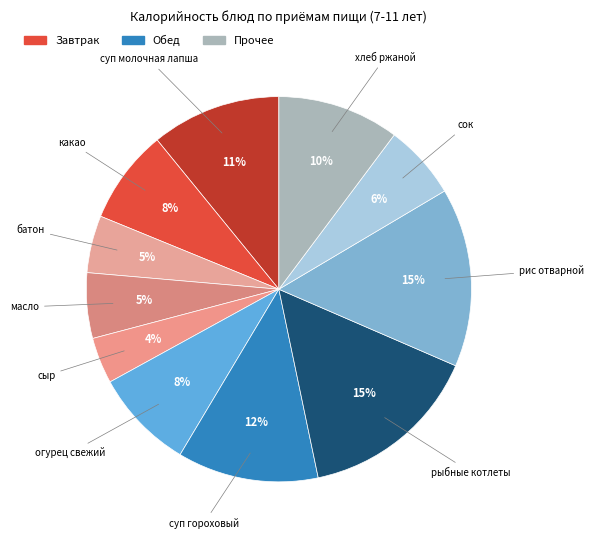

Does any single category account for the majority?

No